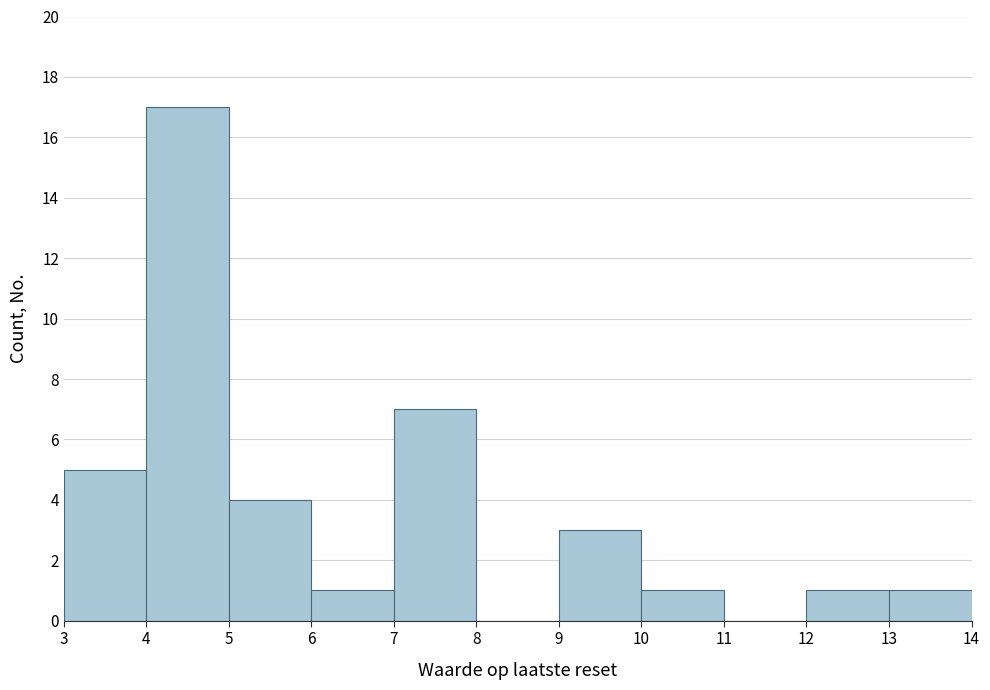

What is the height of the bar covering 3 to 4 on the x-axis? The values are not printed on the chart, so give them approximately, as read against the axis.

5